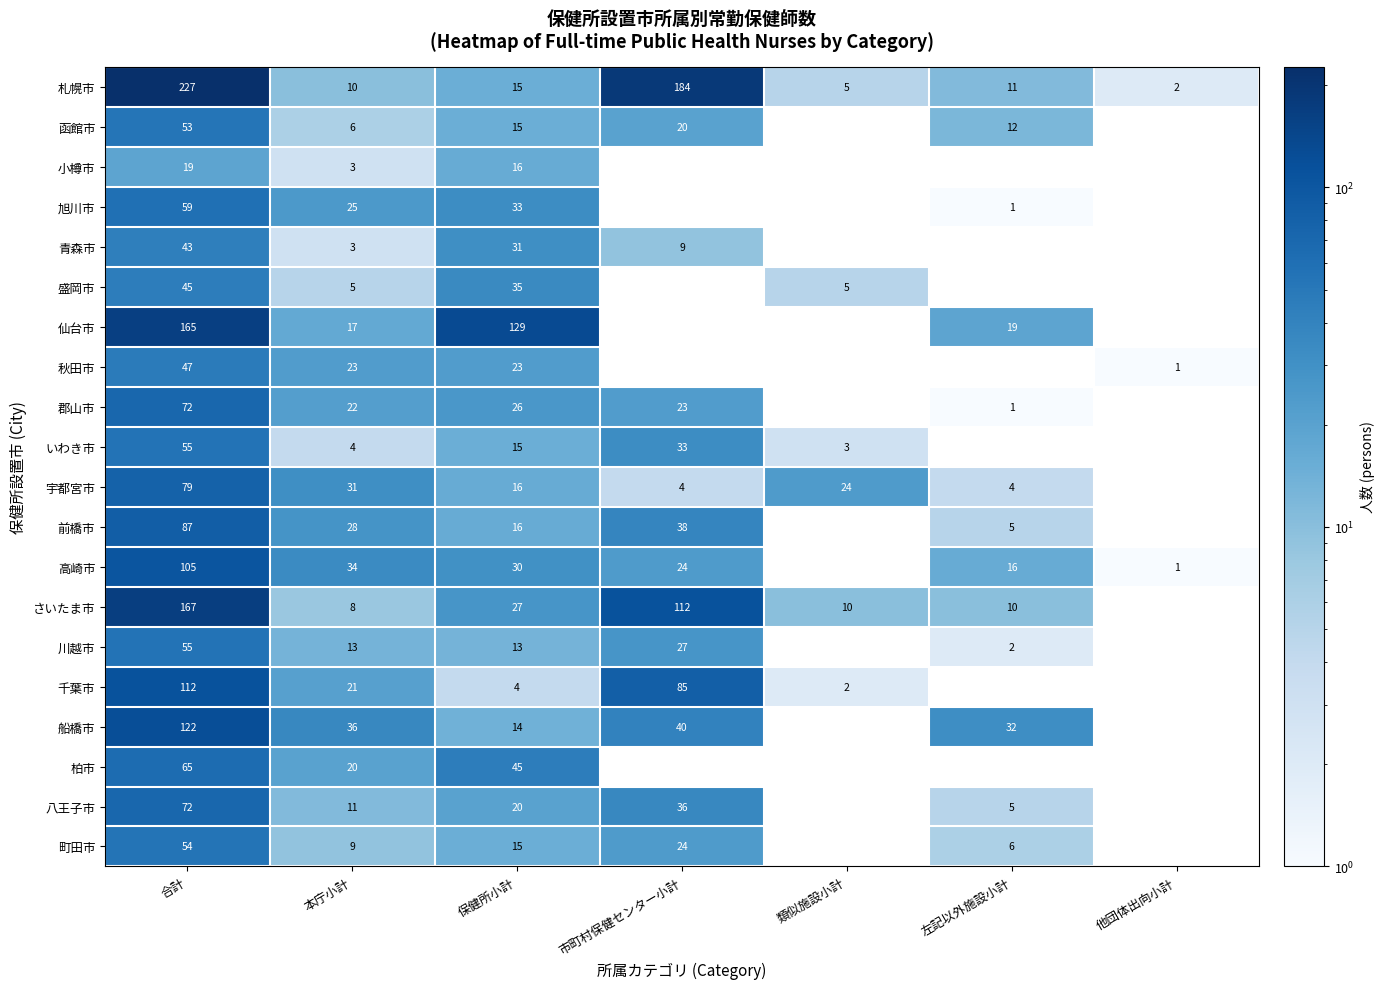

Which label corresponds to the smallest value in the chart?

左記以外施設小計